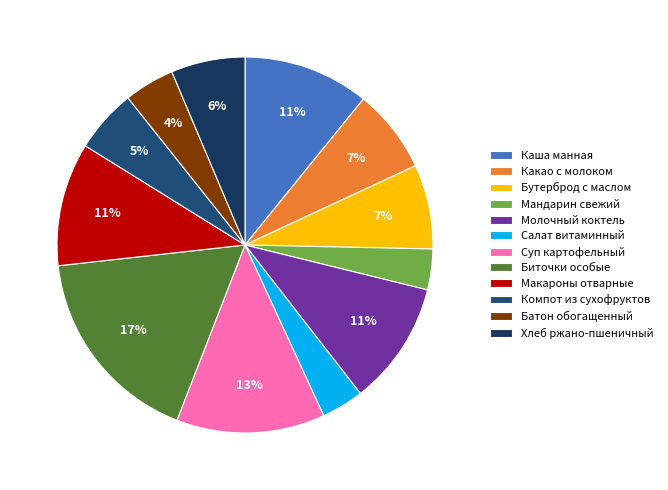

Count the number of slices in the pie.

12